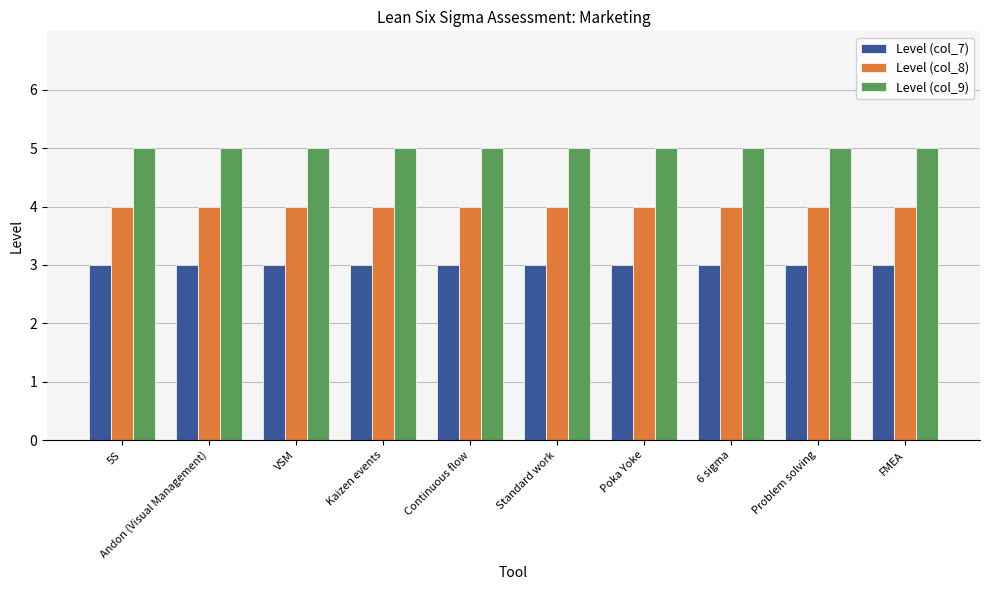

Reading left to right, extract all data points from this chart.

Level (col_7): 5S=3	Andon (Visual Management)=3	VSM=3	Kaizen events=3	Continuous flow=3	Standard work=3	Poka Yoke=3	6 sigma=3	Problem solving=3	FMEA=3
Level (col_8): 5S=4	Andon (Visual Management)=4	VSM=4	Kaizen events=4	Continuous flow=4	Standard work=4	Poka Yoke=4	6 sigma=4	Problem solving=4	FMEA=4
Level (col_9): 5S=5	Andon (Visual Management)=5	VSM=5	Kaizen events=5	Continuous flow=5	Standard work=5	Poka Yoke=5	6 sigma=5	Problem solving=5	FMEA=5